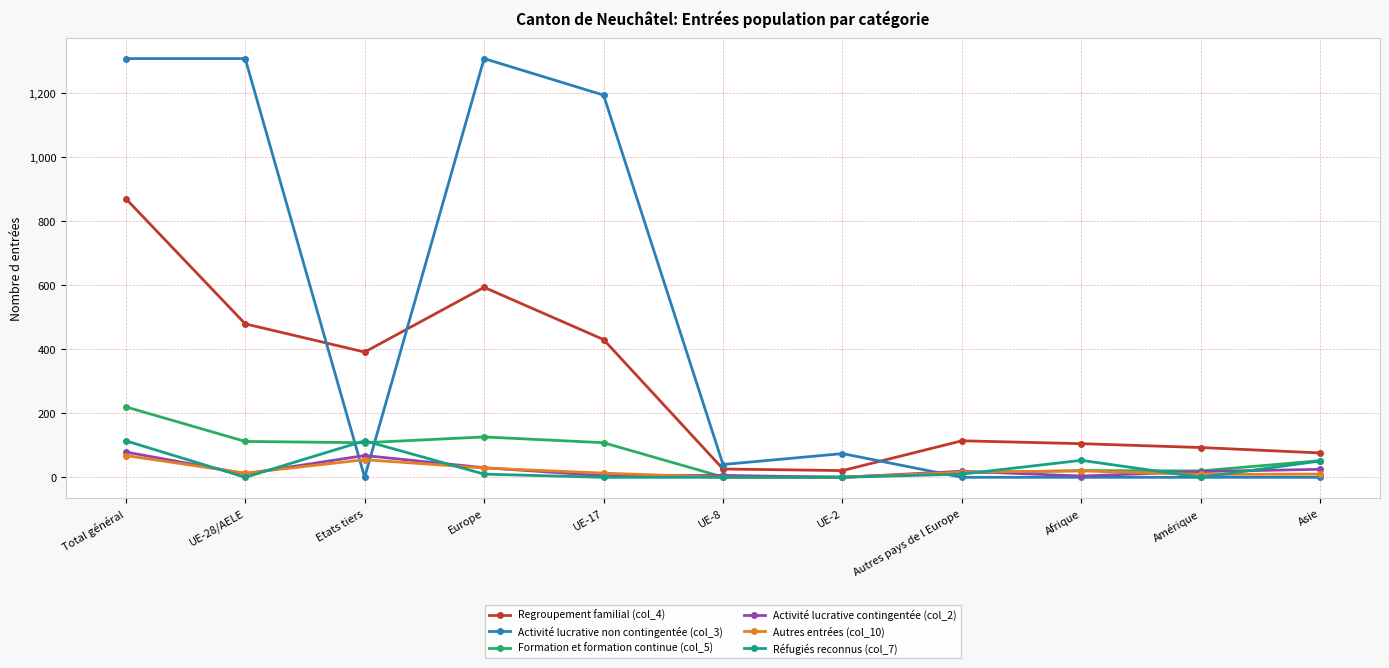

How many times do Regroupement familial (col_4) and Activité lucrative non contingentée (col_3) cross each other?

3